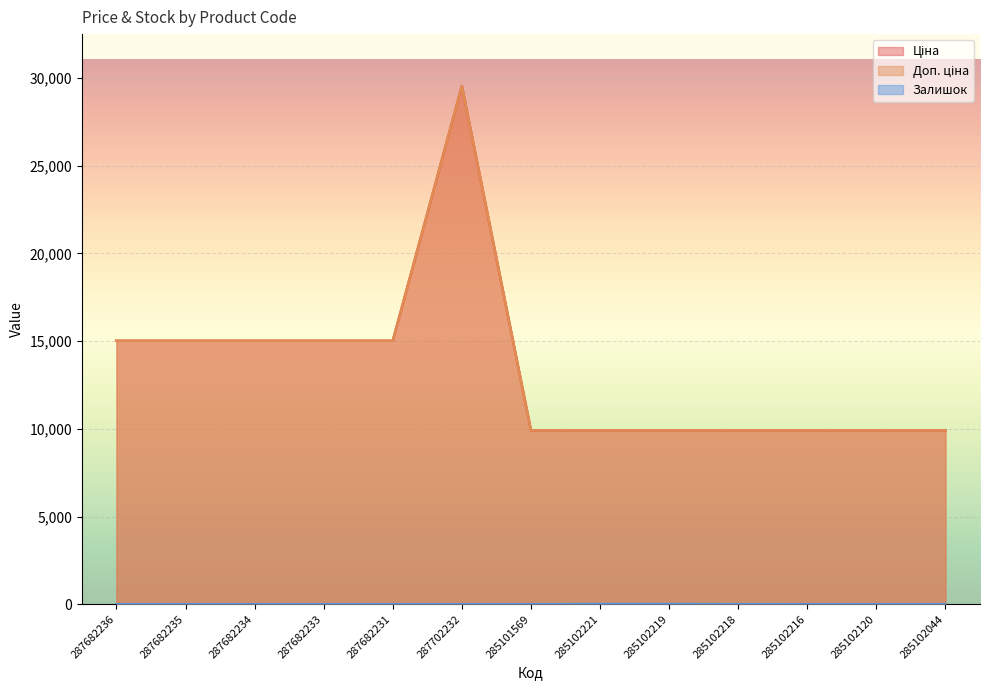

Reading left to right, transcribe all the data shown in this chart.

Ціна: 15019.2	15019.2	15019.2	15019.2	15019.2	29548.9	9908.5	9908.5	9908.5	9908.5	9908.5	9908.5	9908.5
Доп. ціна: 15019.2	15019.2	15019.2	15019.2	15019.2	29548.9	9908.5	9908.5	9908.5	9908.5	9908.5	9908.5	9908.5
Залишок: 0.0	0.0	0.0	0.0	0.0	0.0	0.0	8.0	7.0	3.0	0.0	0.0	1.0